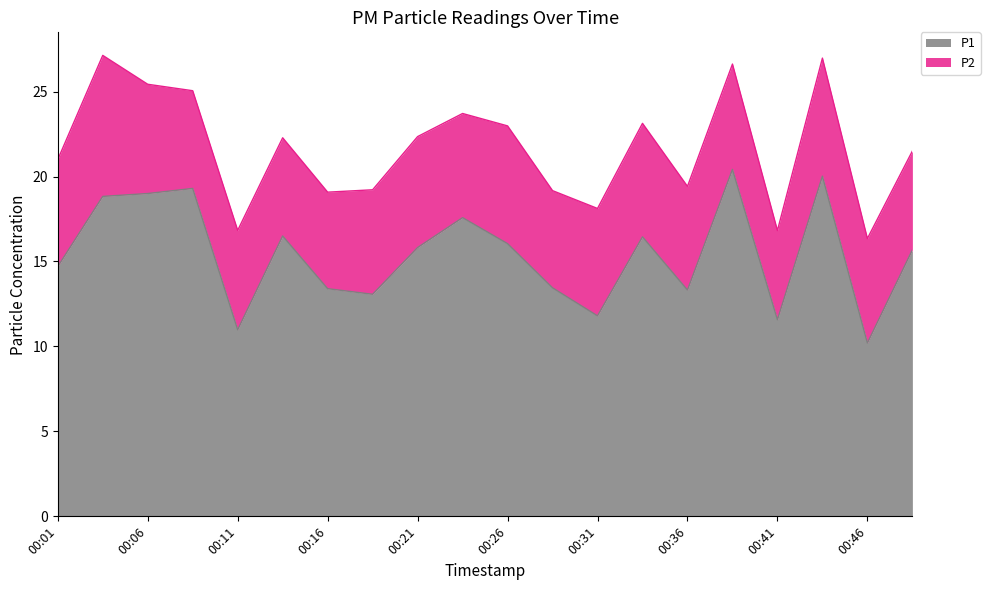

How many lines are shown in the chart?

2